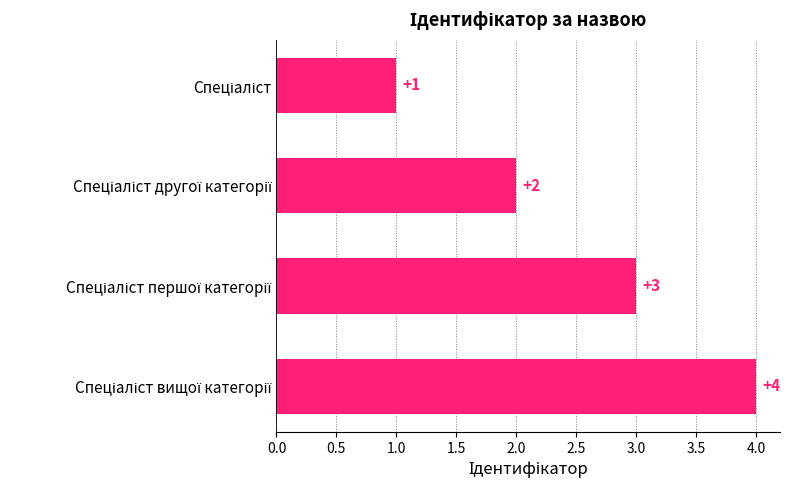

What is the sum of all values?

10